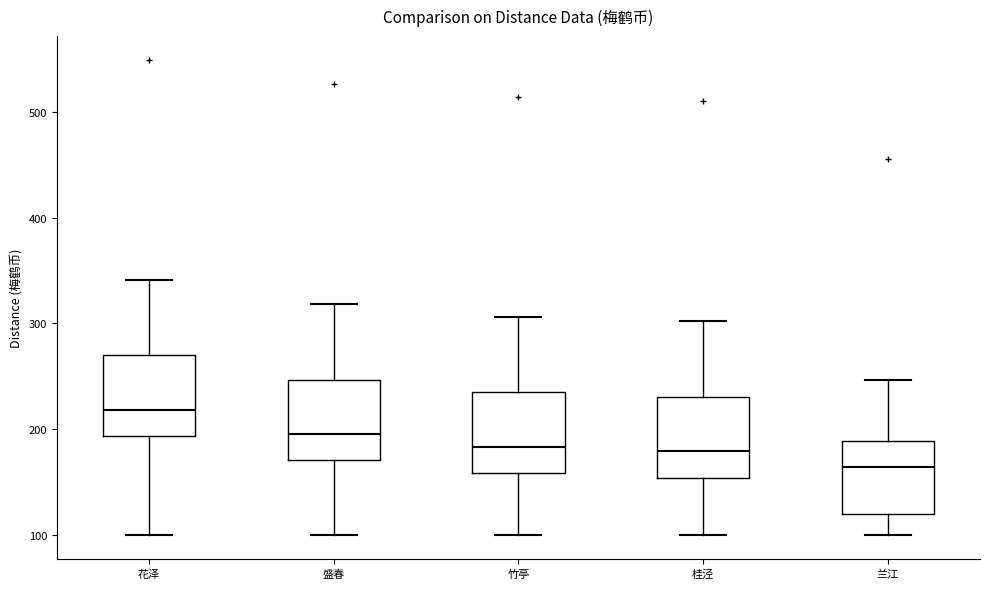

Reading left to right, read every box against the y-axis: the position of its median line, the range the box covers, and the ends of its whiskers. The values are not printed on the chart, so give them approximately, as read against the axis.

花泽: median 220, box 190 to 270, whiskers 100 to 340
盛春: median 200, box 170 to 250, whiskers 100 to 320
竹亭: median 180, box 160 to 230, whiskers 100 to 310
桂泾: median 180, box 150 to 230, whiskers 100 to 300
兰江: median 160, box 120 to 190, whiskers 100 to 250